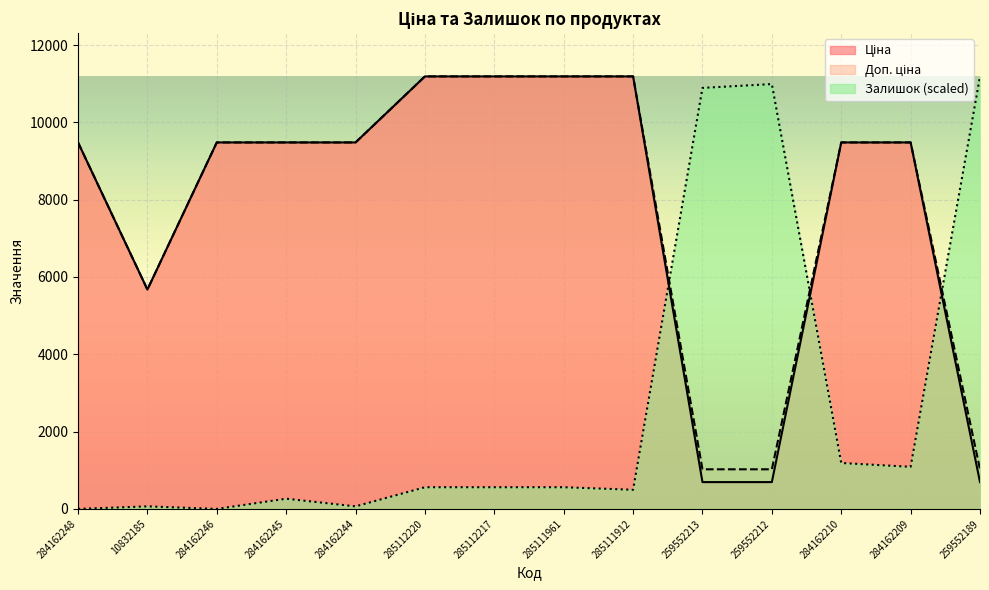

What is the greatest value displayed?

11188.2